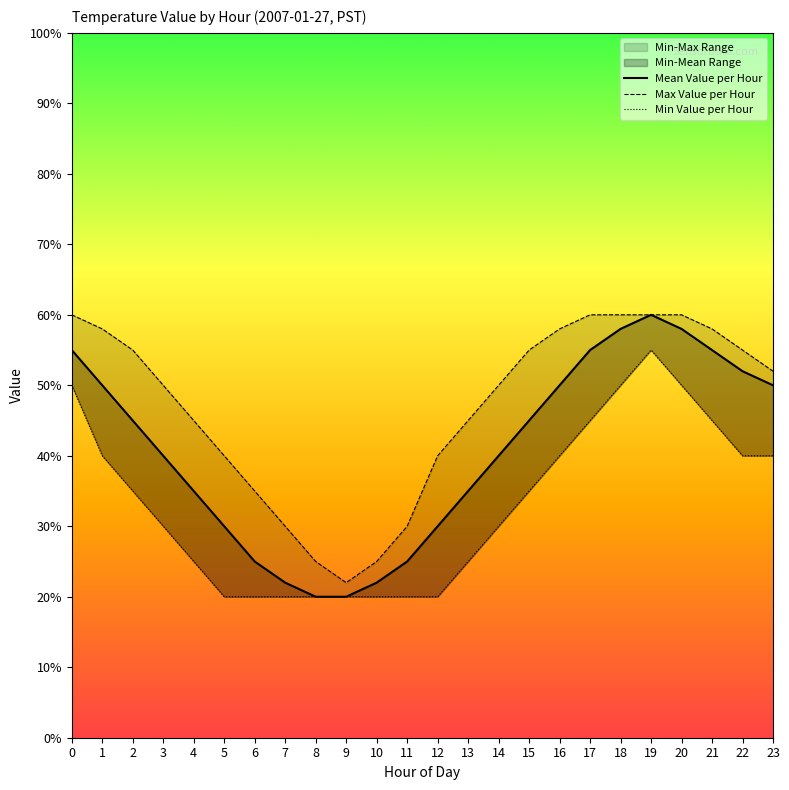

True or false: Max Value per Hour has more than 0 interior local peaks.

False